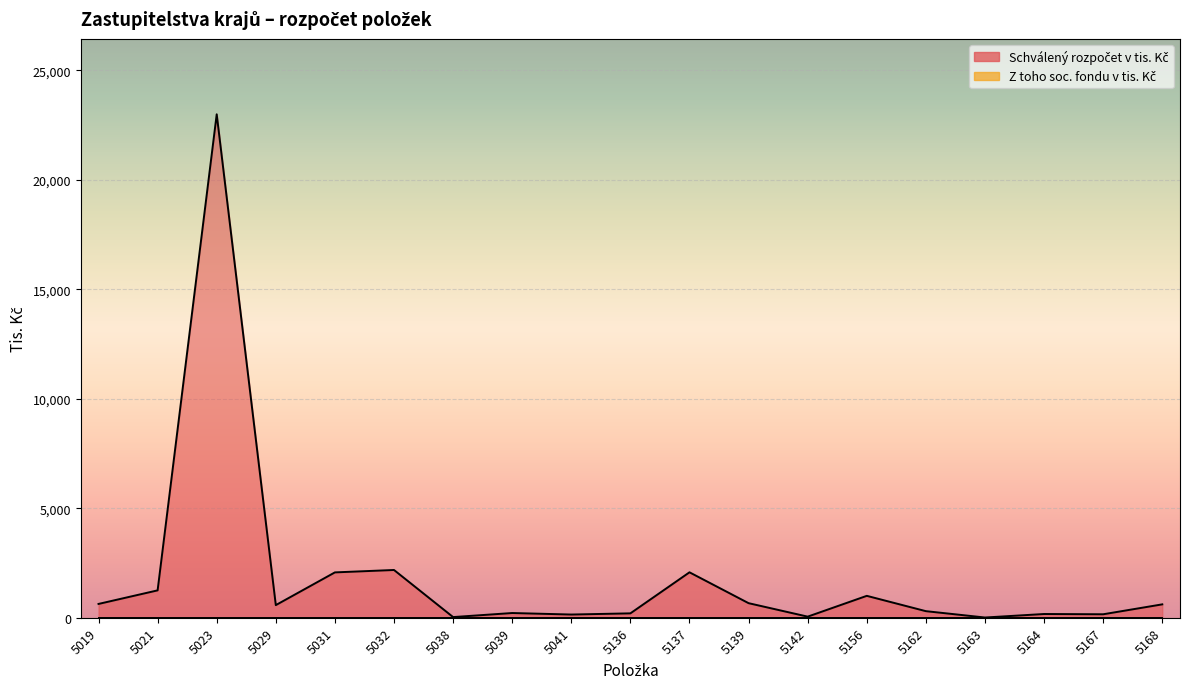

What is the value of the 10th point from the left?

200